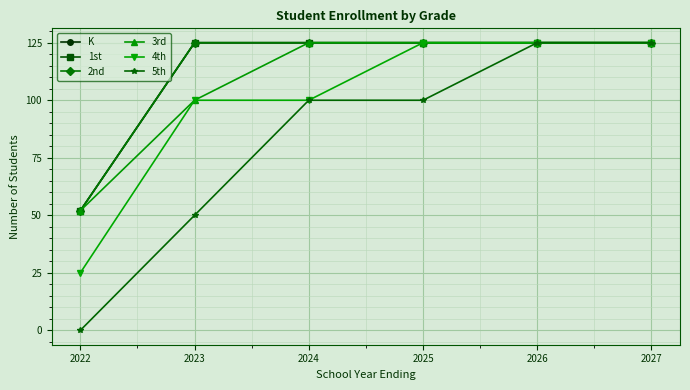

Does the chart have visible grid lines?

Yes